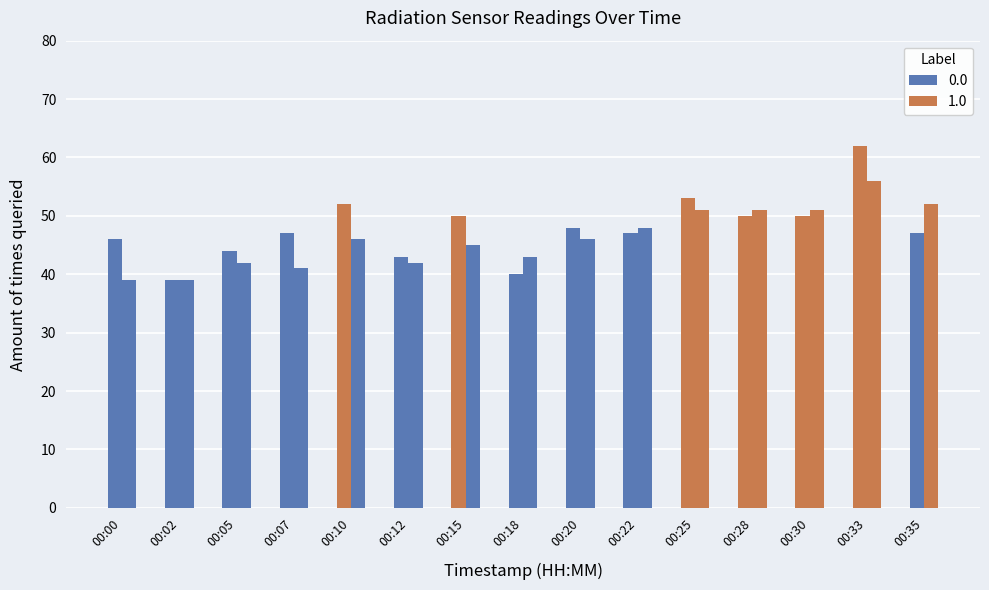

How many bars are there in each group?

2